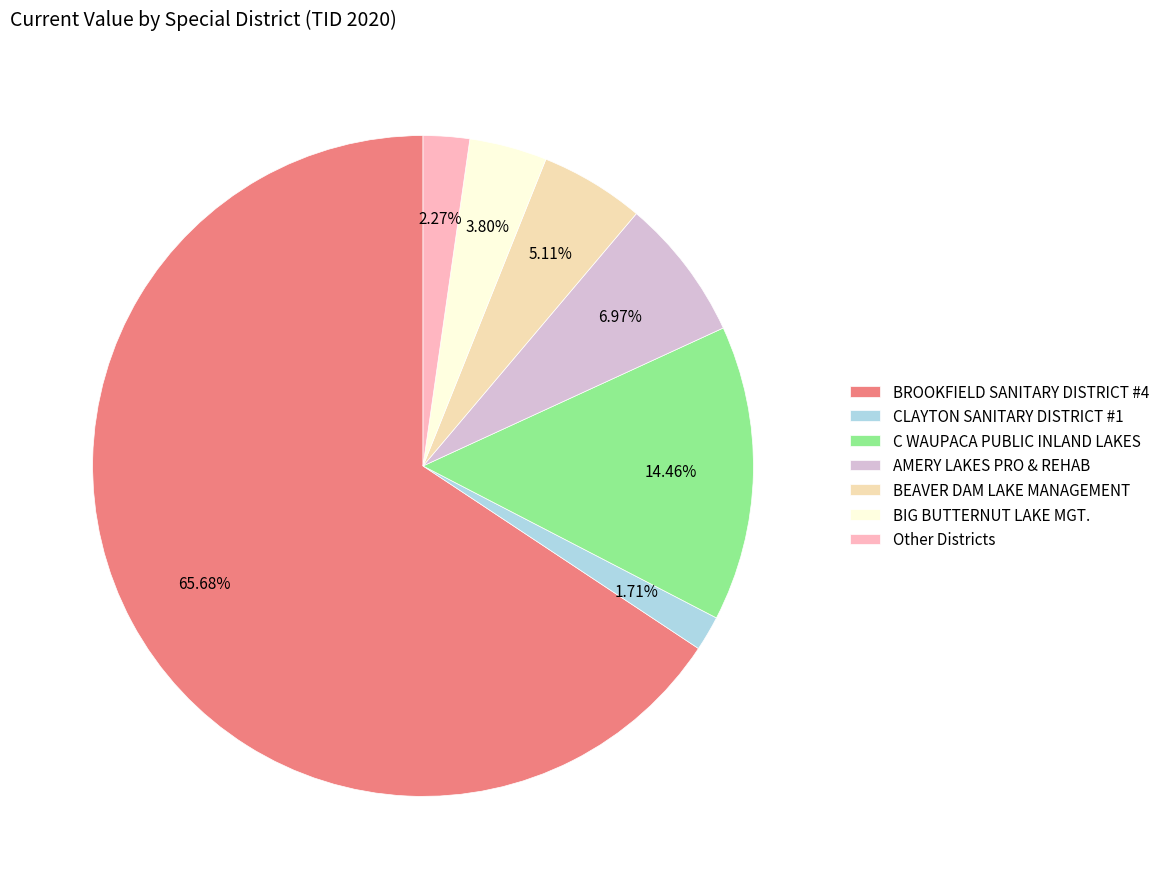

Which has a higher value, BROOKFIELD SANITARY DISTRICT #4 or C WAUPACA PUBLIC INLAND LAKES?

BROOKFIELD SANITARY DISTRICT #4